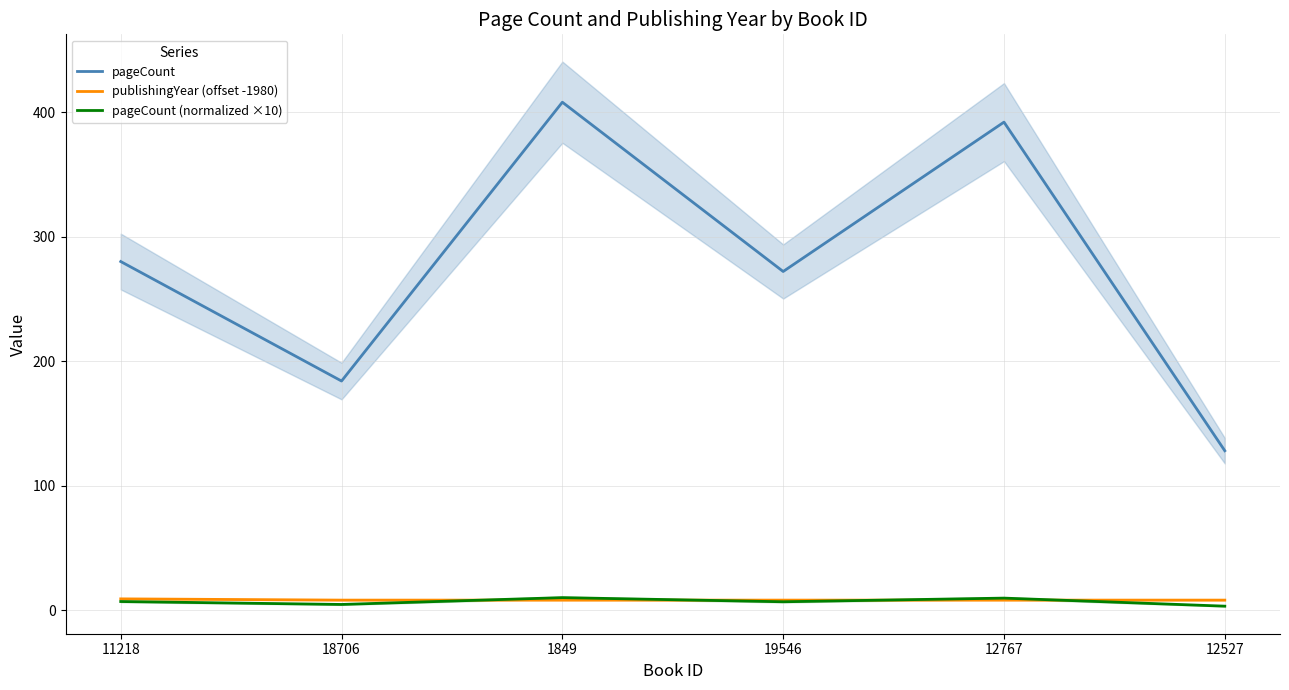

Reading left to right, list all the values displayed in this chart.

pageCount: 280.0	184.0	408.0	272.0	392.0	128.0
publishingYear (offset -1980): 9.0	8.0	8.0	8.0	8.0	8.0
pageCount (normalized ×10): 6.9	4.5	10.0	6.7	9.6	3.1